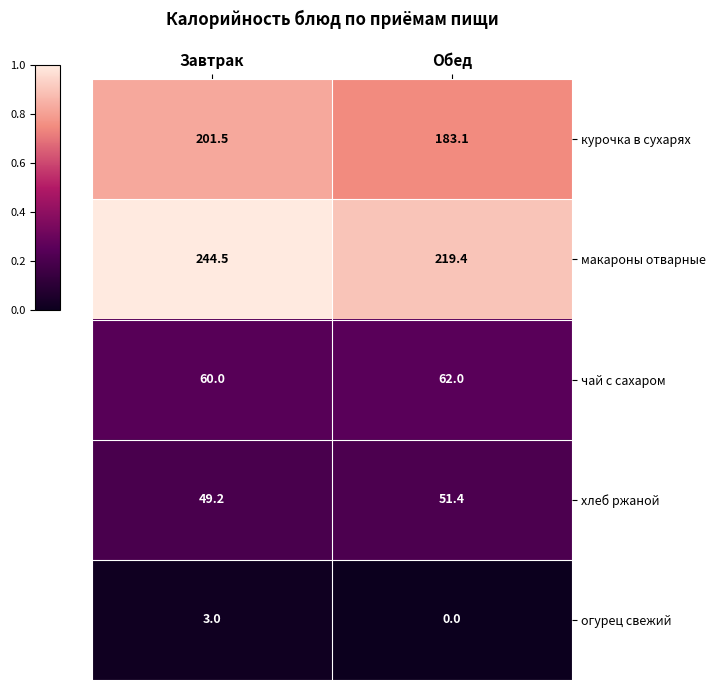

How many categories are shown in the chart?

2